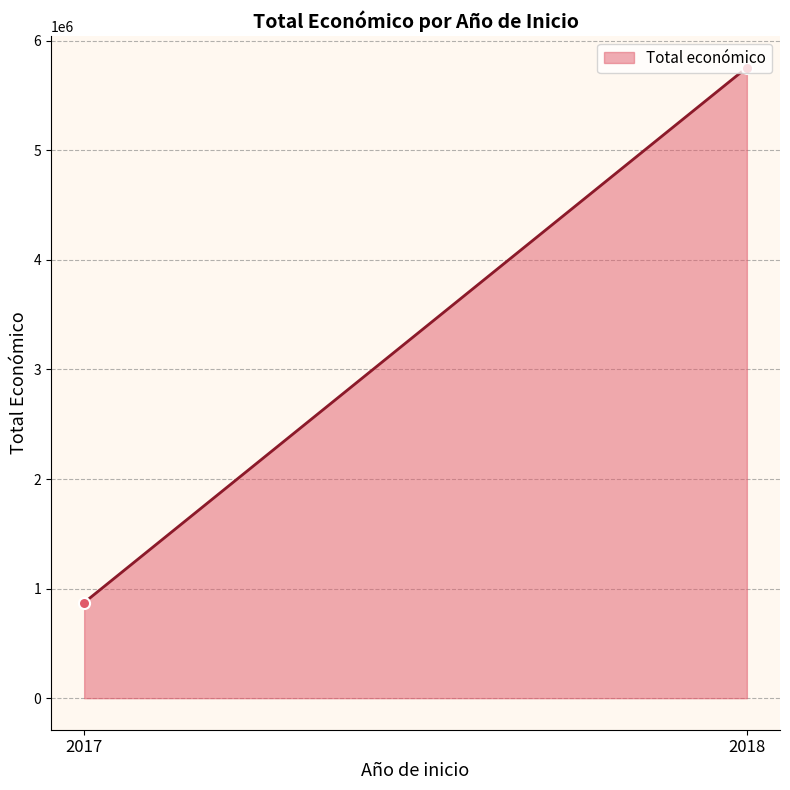

List the labels in order of value, smallest first.

2017, 2018